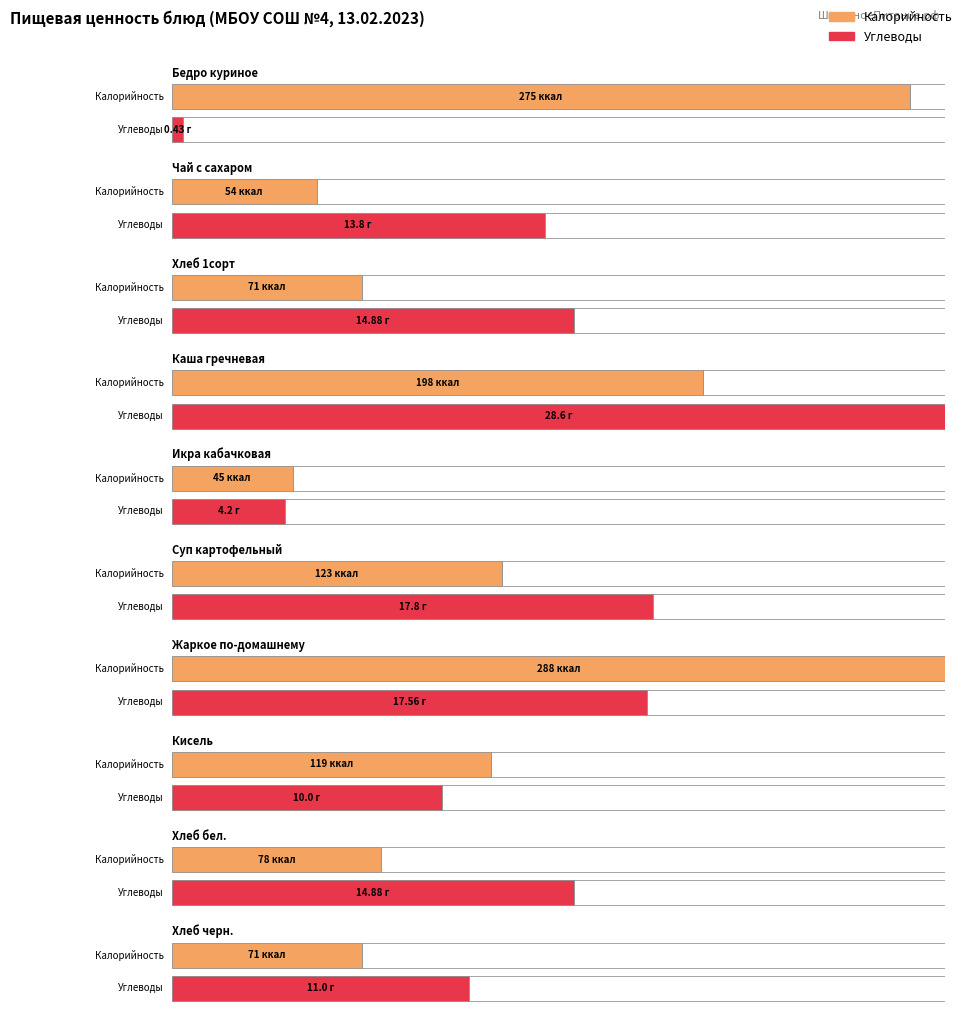

Which series changed the most between Чай с сахаром and Хлеб черн.?

Калорийность